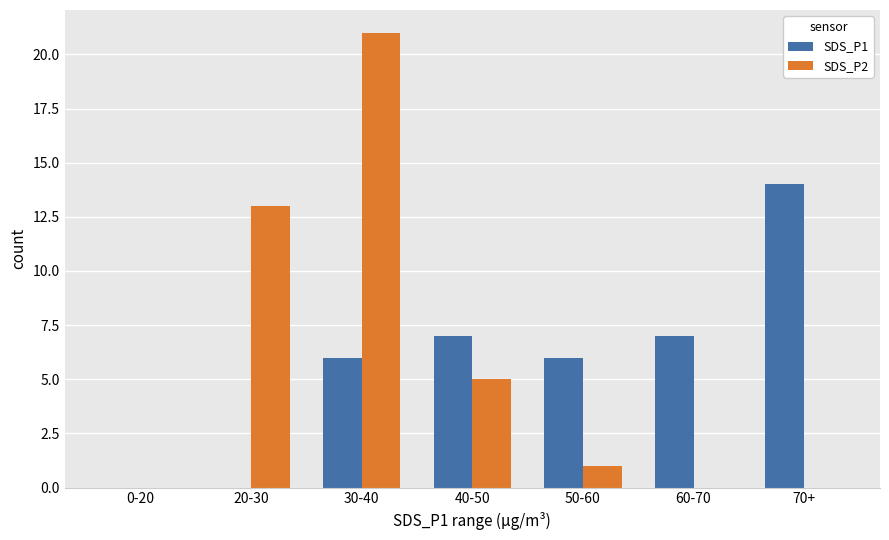

What is the maximum value shown in the chart?

21